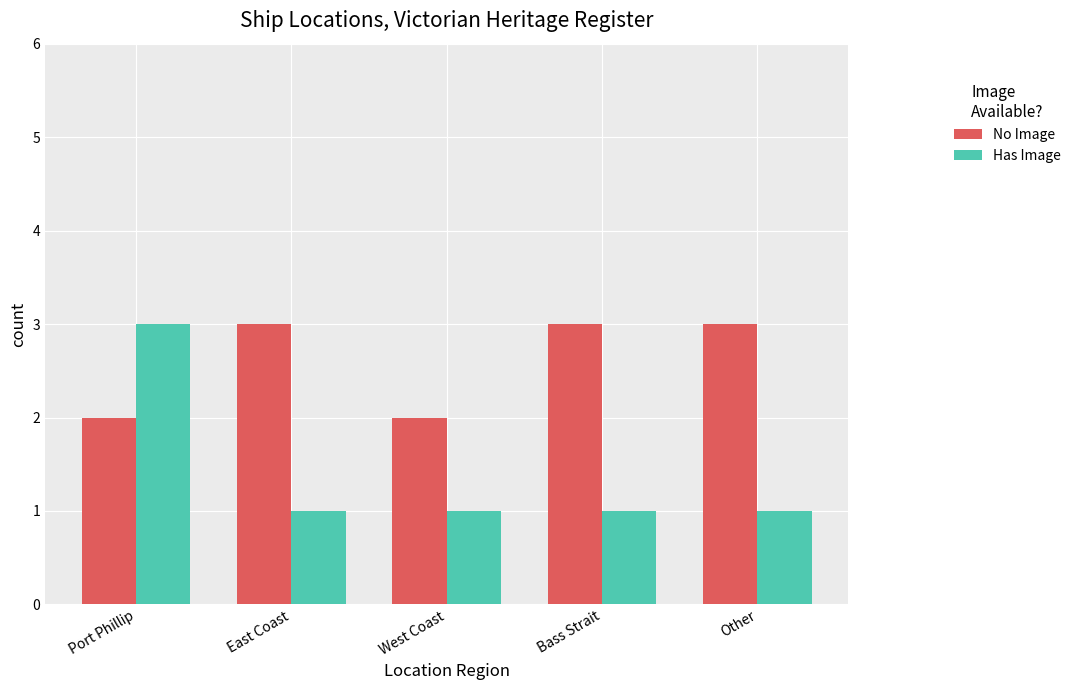

What is the approximate value of No Image at East Coast?

3